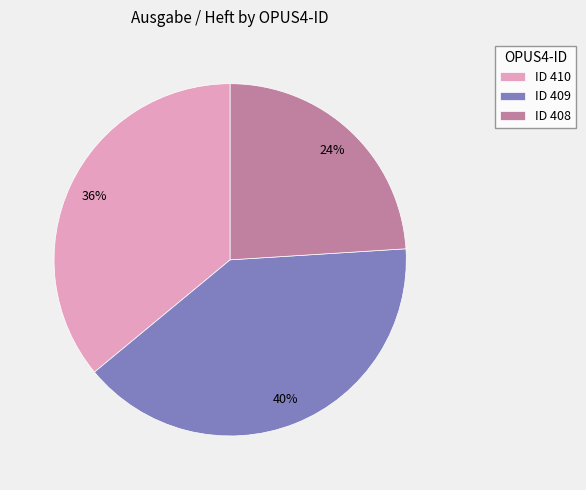

Is it true that ID 409 is 40% of the pie?

True